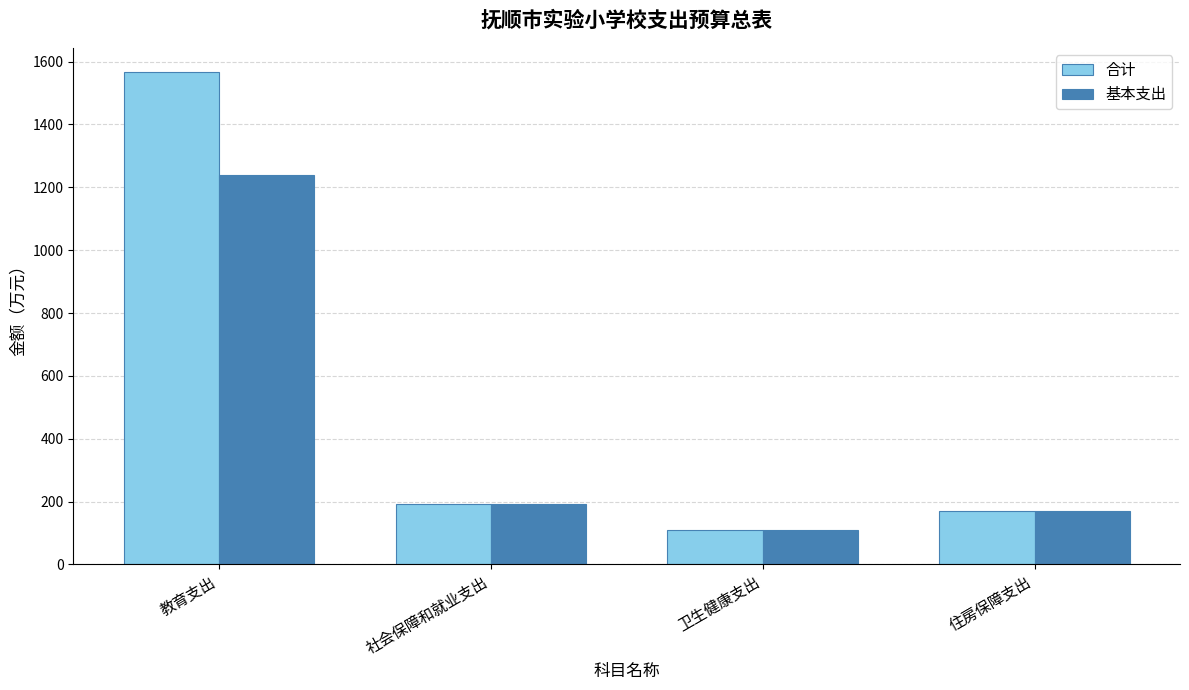

What is the spread (max minus min) of values at 教育支出?

326.3